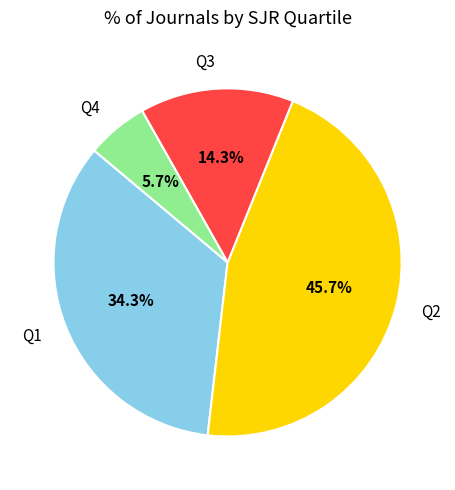

Does Q1 represent more than half of the total?

No